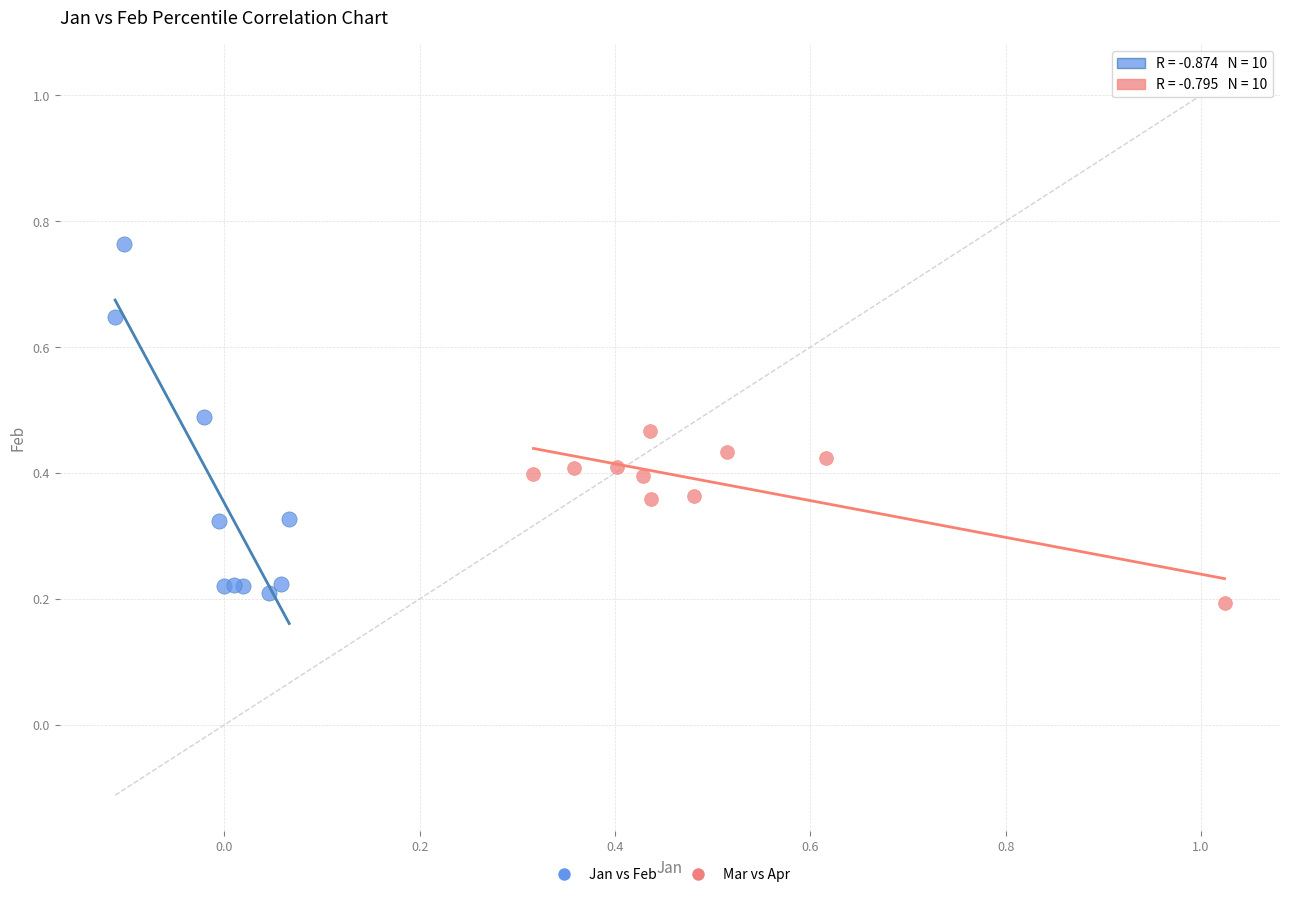

Which series contains the lowest Y value?

Mar vs Apr